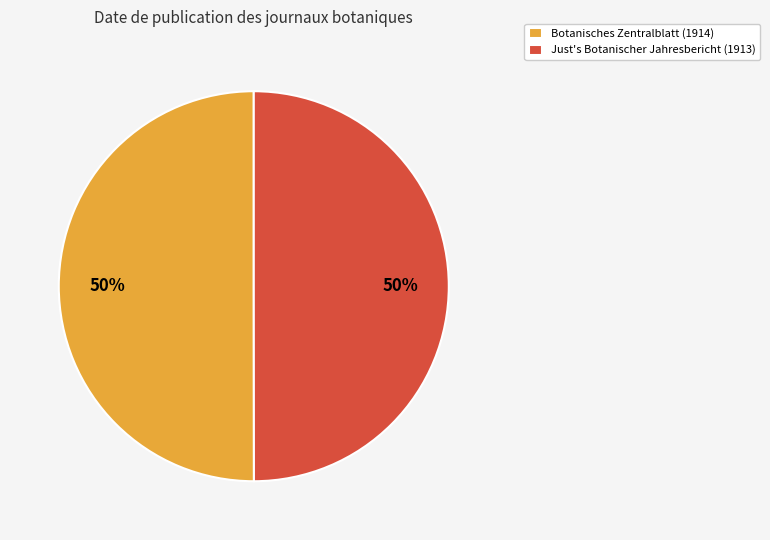

How many segments does this pie chart have?

2